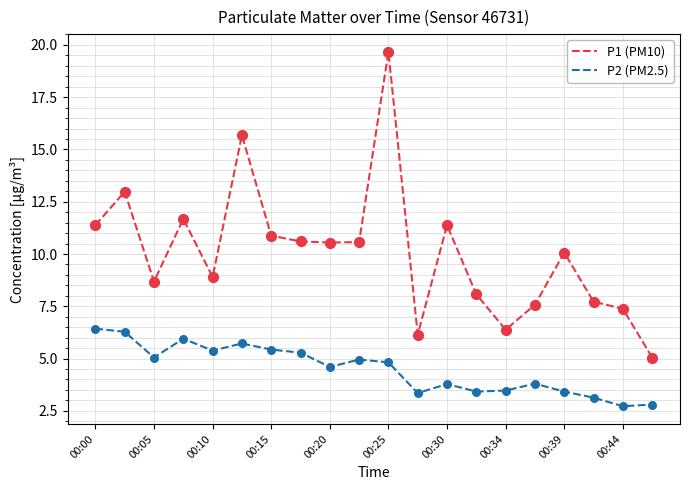

Which series has the largest total across all categories?

P1 (PM10)